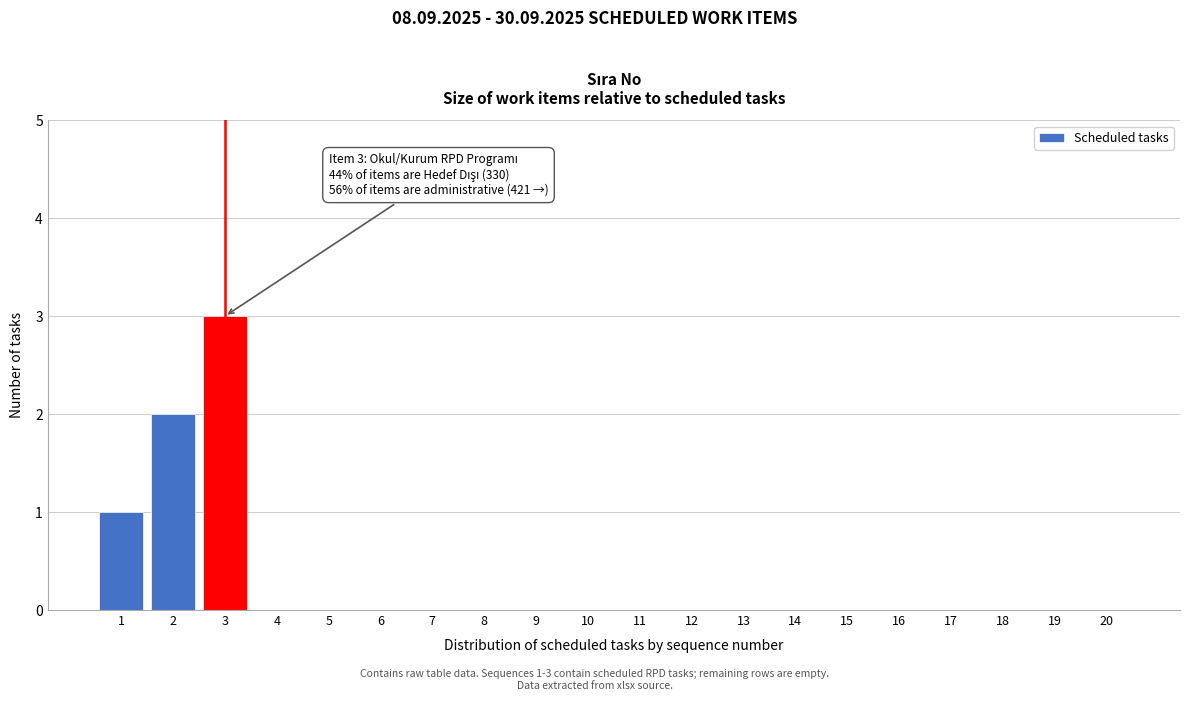

Reading right to left, list all the values displayed in this chart.

20=0	19=0	18=0	17=0	16=0	15=0	14=0	13=0	12=0	11=0	10=0	9=0	8=0	7=0	6=0	5=0	4=0	3=3	2=2	1=1